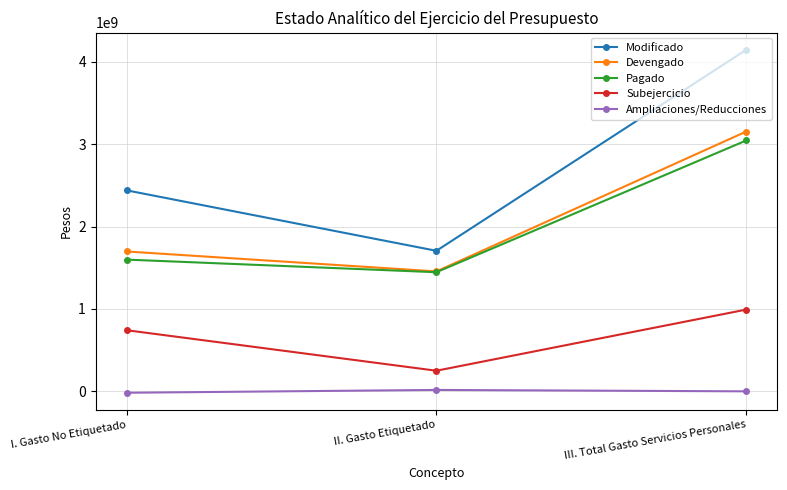

What is the greatest value displayed?

4147033015